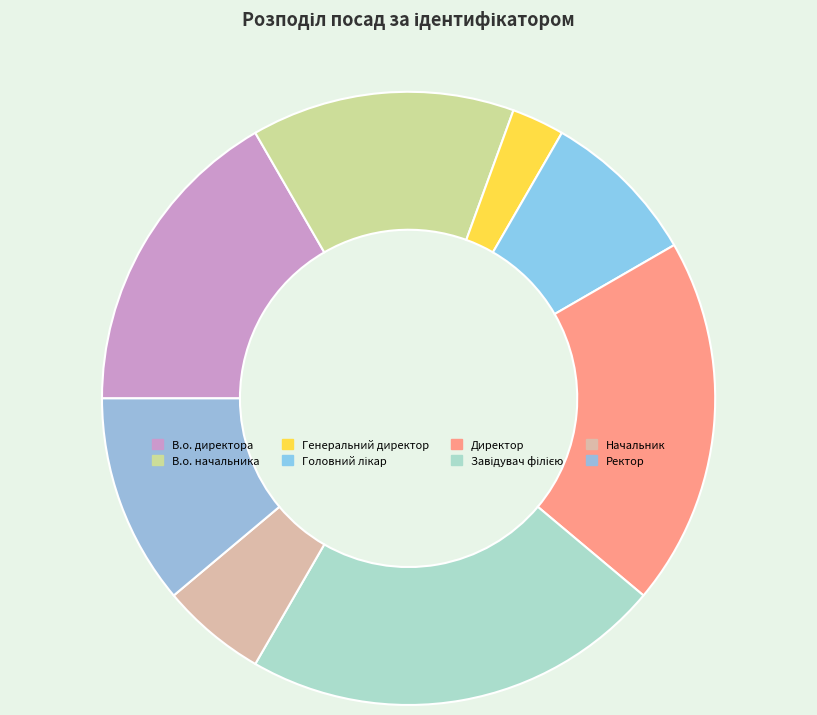

Does Начальник account for over 50% of the chart?

No